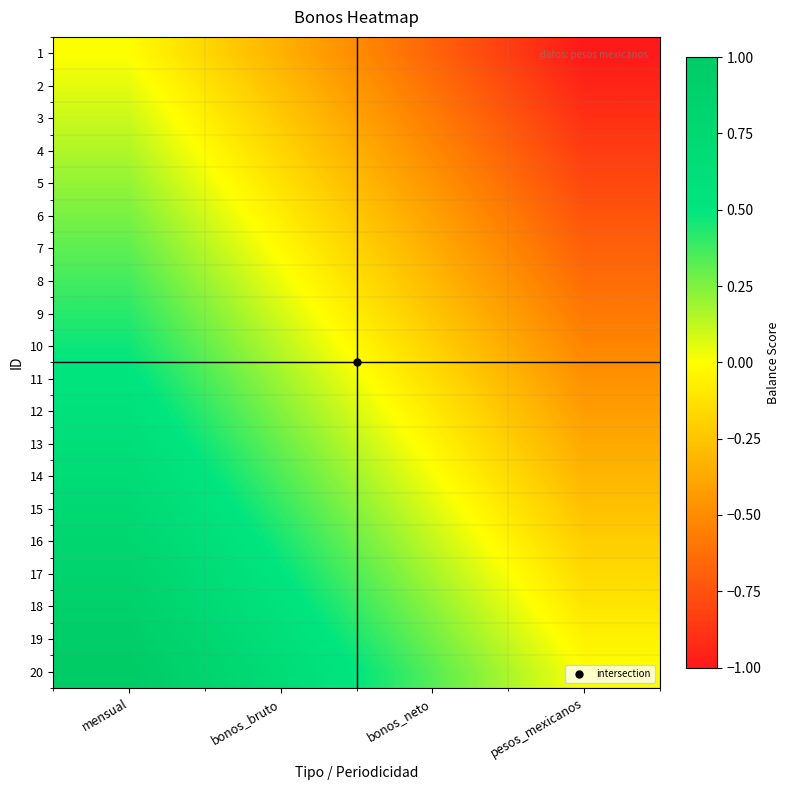

Reading left to right, extract all data points from this chart.

1: mensual=0.0	bonos_bruto=-0.3	bonos_neto=-0.7	pesos_mexicanos=-1.0
2: mensual=0.1	bonos_bruto=-0.3	bonos_neto=-0.6	pesos_mexicanos=-0.9
3: mensual=0.1	bonos_bruto=-0.2	bonos_neto=-0.6	pesos_mexicanos=-0.9
4: mensual=0.2	bonos_bruto=-0.2	bonos_neto=-0.5	pesos_mexicanos=-0.8
5: mensual=0.2	bonos_bruto=-0.1	bonos_neto=-0.5	pesos_mexicanos=-0.8
6: mensual=0.3	bonos_bruto=-0.1	bonos_neto=-0.4	pesos_mexicanos=-0.7
7: mensual=0.3	bonos_bruto=-0.0	bonos_neto=-0.4	pesos_mexicanos=-0.7
8: mensual=0.4	bonos_bruto=0.0	bonos_neto=-0.3	pesos_mexicanos=-0.6
9: mensual=0.4	bonos_bruto=0.1	bonos_neto=-0.2	pesos_mexicanos=-0.6
10: mensual=0.5	bonos_bruto=0.1	bonos_neto=-0.2	pesos_mexicanos=-0.5
11: mensual=0.5	bonos_bruto=0.2	bonos_neto=-0.1	pesos_mexicanos=-0.5
12: mensual=0.6	bonos_bruto=0.2	bonos_neto=-0.1	pesos_mexicanos=-0.4
13: mensual=0.6	bonos_bruto=0.3	bonos_neto=-0.0	pesos_mexicanos=-0.4
14: mensual=0.7	bonos_bruto=0.4	bonos_neto=0.0	pesos_mexicanos=-0.3
15: mensual=0.7	bonos_bruto=0.4	bonos_neto=0.1	pesos_mexicanos=-0.3
16: mensual=0.8	bonos_bruto=0.5	bonos_neto=0.1	pesos_mexicanos=-0.2
17: mensual=0.8	bonos_bruto=0.5	bonos_neto=0.2	pesos_mexicanos=-0.2
18: mensual=0.9	bonos_bruto=0.6	bonos_neto=0.2	pesos_mexicanos=-0.1
19: mensual=0.9	bonos_bruto=0.6	bonos_neto=0.3	pesos_mexicanos=-0.1
20: mensual=1.0	bonos_bruto=0.7	bonos_neto=0.3	pesos_mexicanos=0.0